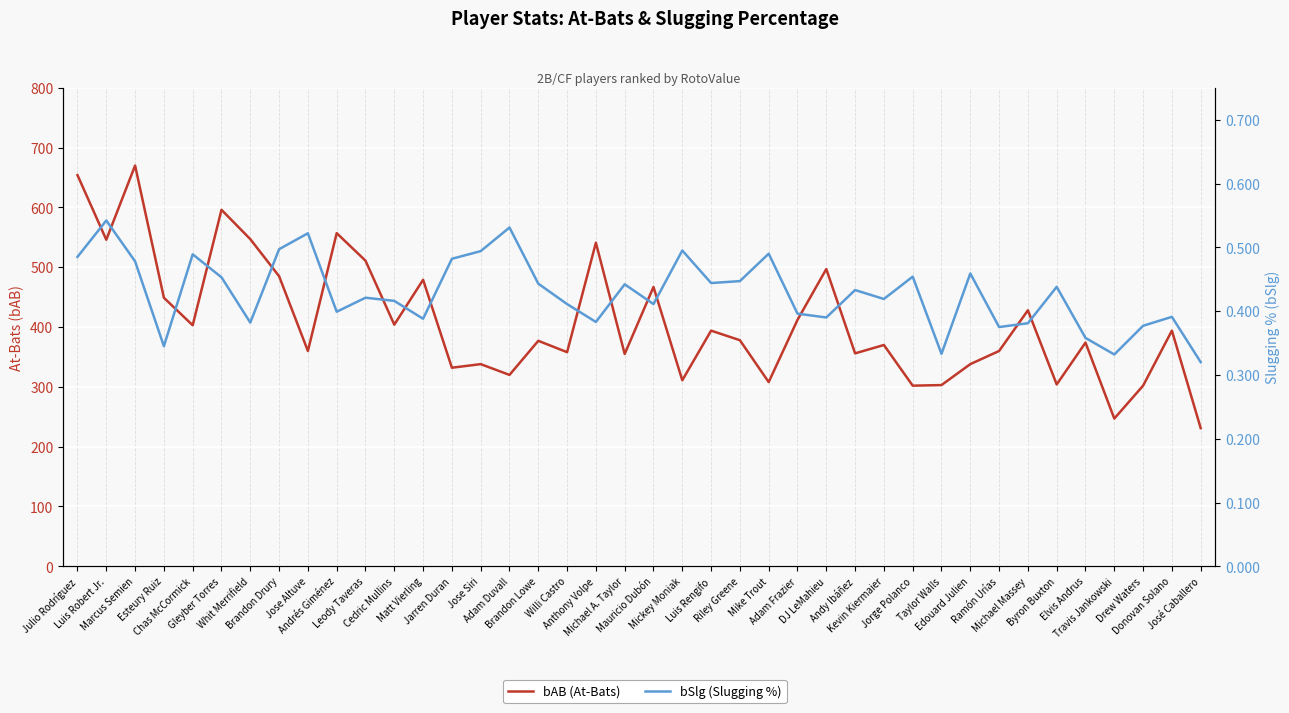

Is it true that bAB (At-Bats) equals 557.0 at Andrés Giménez?

True